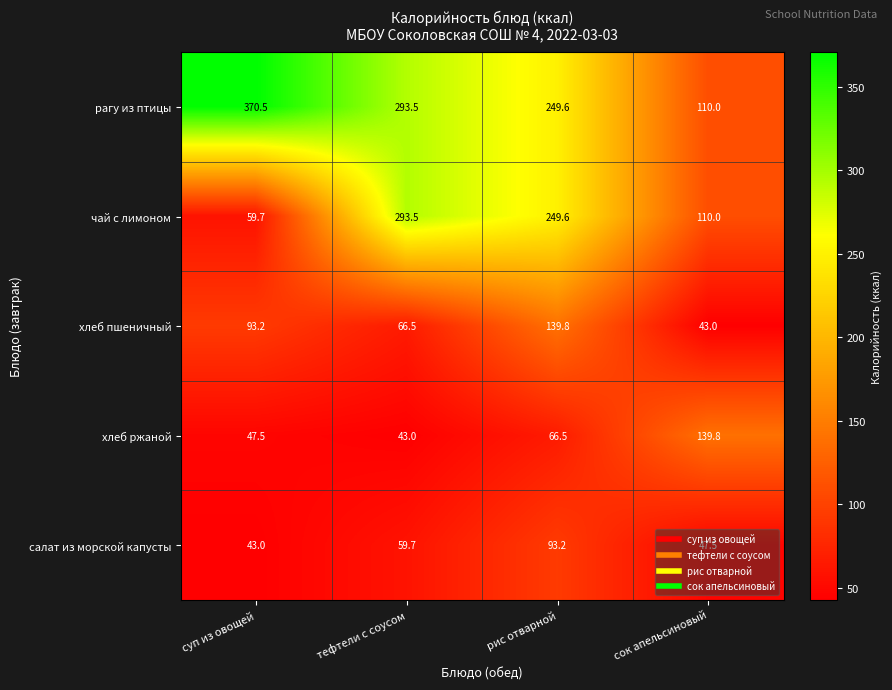

What is the sum of the рагу из птицы values at рис отварной and тефтели с соусом?

543.1